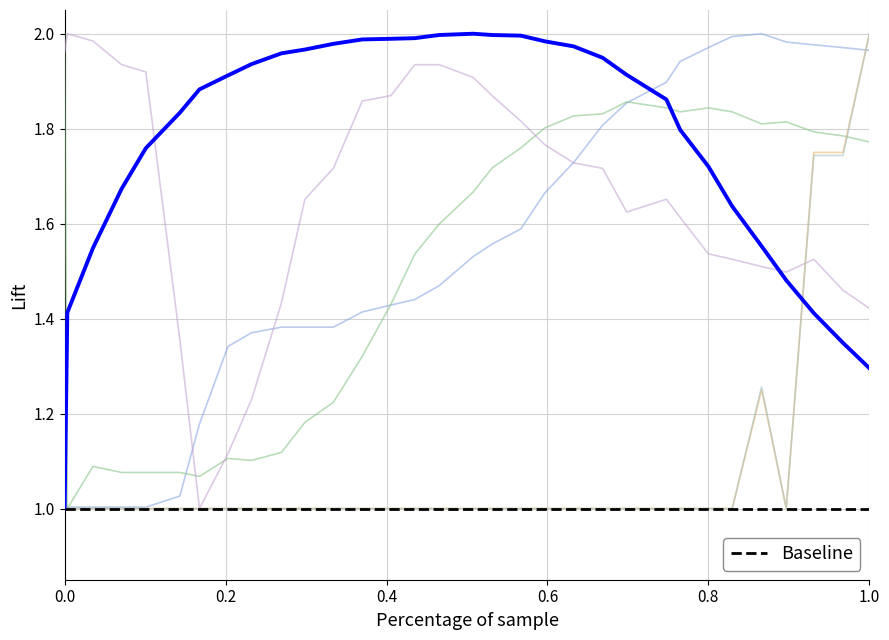

Reading left to right, extract all data points from this chart.

flow_in: 1.0	1.4	1.5	1.7	1.8	1.8	1.9	1.9	1.9	2.0	2.0	2.0	2.0	2.0	2.0	2.0	2.0	2.0	2.0	2.0	2.0	1.9	1.9	1.9	1.8	1.7	1.6	1.6	1.5	1.4	1.3	1.3
pressure: 1.0	1.0	1.0	1.0	1.0	1.0	1.2	1.3	1.4	1.4	1.4	1.4	1.4	1.4	1.4	1.5	1.5	1.6	1.6	1.7	1.7	1.8	1.9	1.9	1.9	2.0	2.0	2.0	2.0	2.0	2.0	2.0
water_temperature_basket: 2.0	1.0	1.1	1.1	1.1	1.1	1.1	1.1	1.1	1.1	1.2	1.2	1.3	1.4	1.5	1.6	1.7	1.7	1.8	1.8	1.8	1.8	1.9	1.8	1.8	1.8	1.8	1.8	1.8	1.8	1.8	1.8
water_temperature_in: 2.0	2.0	2.0	1.9	1.9	1.4	1.0	1.1	1.2	1.4	1.7	1.7	1.9	1.9	1.9	1.9	1.9	1.9	1.8	1.8	1.7	1.7	1.6	1.7	1.6	1.5	1.5	1.5	1.5	1.5	1.5	1.4
current_total_shot_weight: 1.0	1.0	1.0	1.0	1.0	1.0	1.0	1.0	1.0	1.0	1.0	1.0	1.0	1.0	1.0	1.0	1.0	1.0	1.0	1.0	1.0	1.0	1.0	1.0	1.0	1.0	1.0	1.2	1.0	1.8	1.8	2.0
flow_out: 1.0	1.0	1.0	1.0	1.0	1.0	1.0	1.0	1.0	1.0	1.0	1.0	1.0	1.0	1.0	1.0	1.0	1.0	1.0	1.0	1.0	1.0	1.0	1.0	1.0	1.0	1.0	1.3	1.0	1.7	1.7	2.0